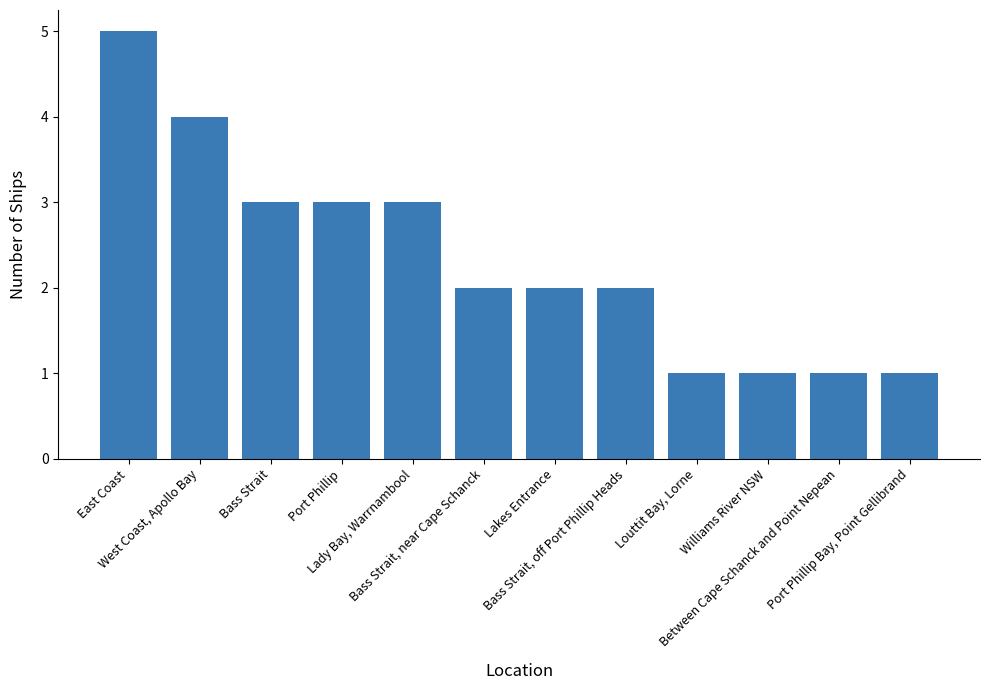

What is the difference between the maximum and second lowest values?

4